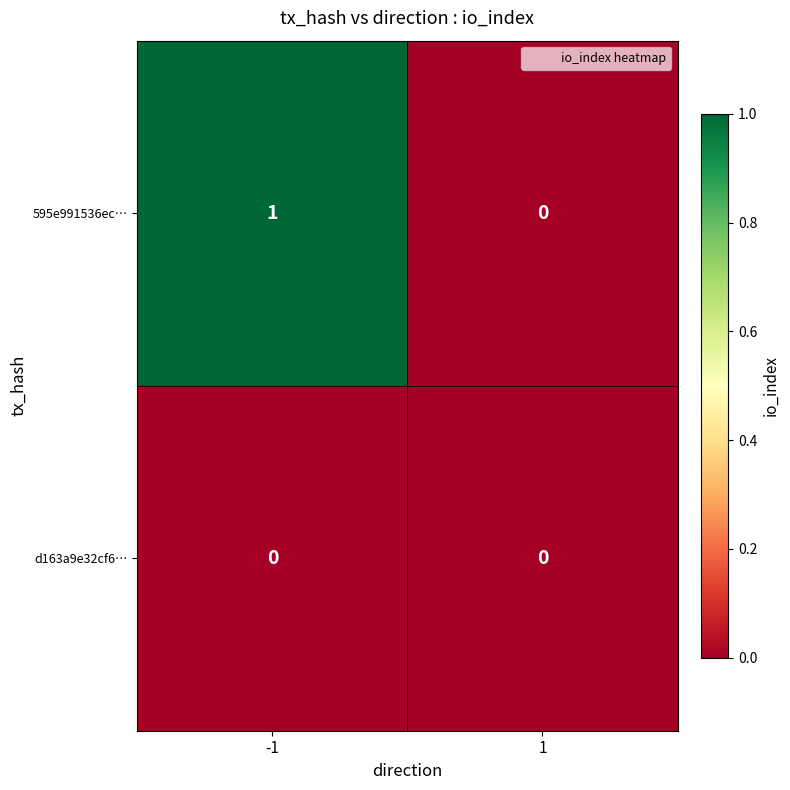

The 595e991536ec… series shows 1 at -1. True or false?

True